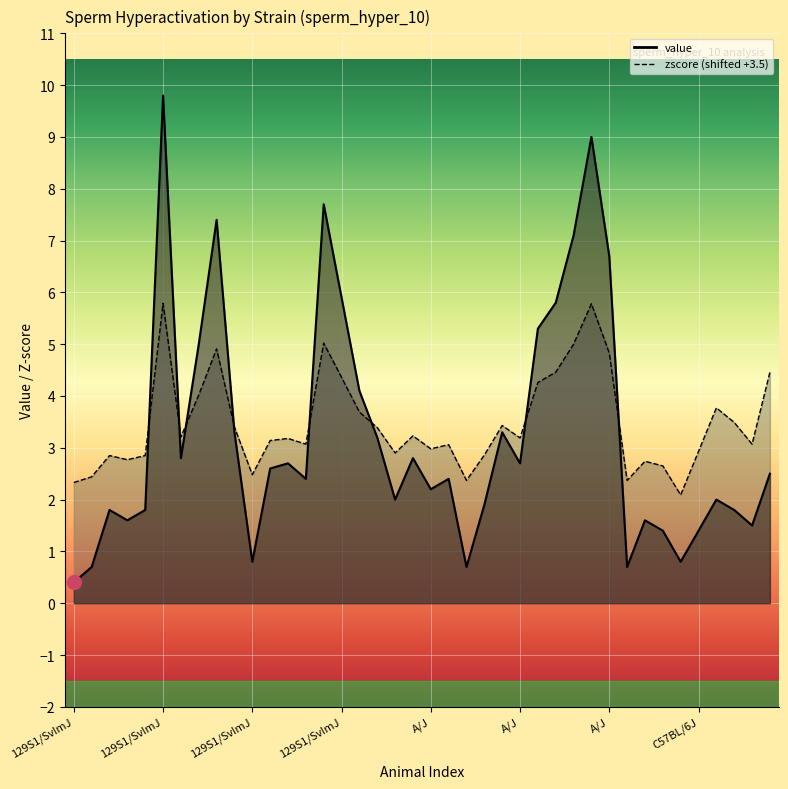

What is the total value across all series at 129S1/SvImJ?

2.7